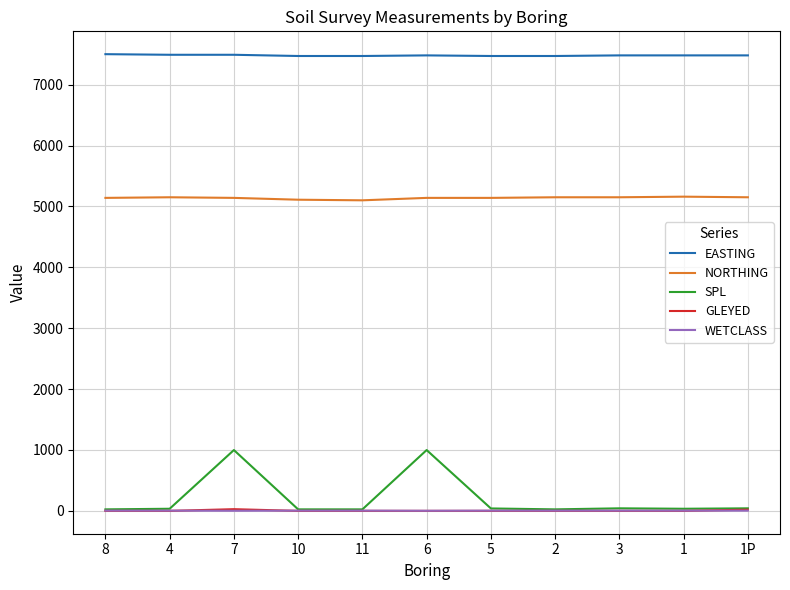

Is this an area chart (filled region under the line)?

No